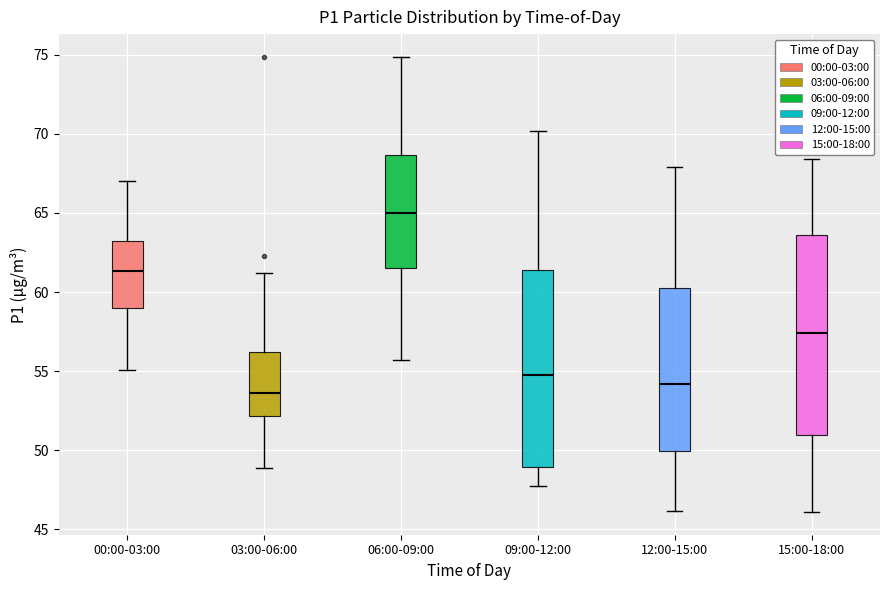

Which box has the highest median line?

06:00-09:00